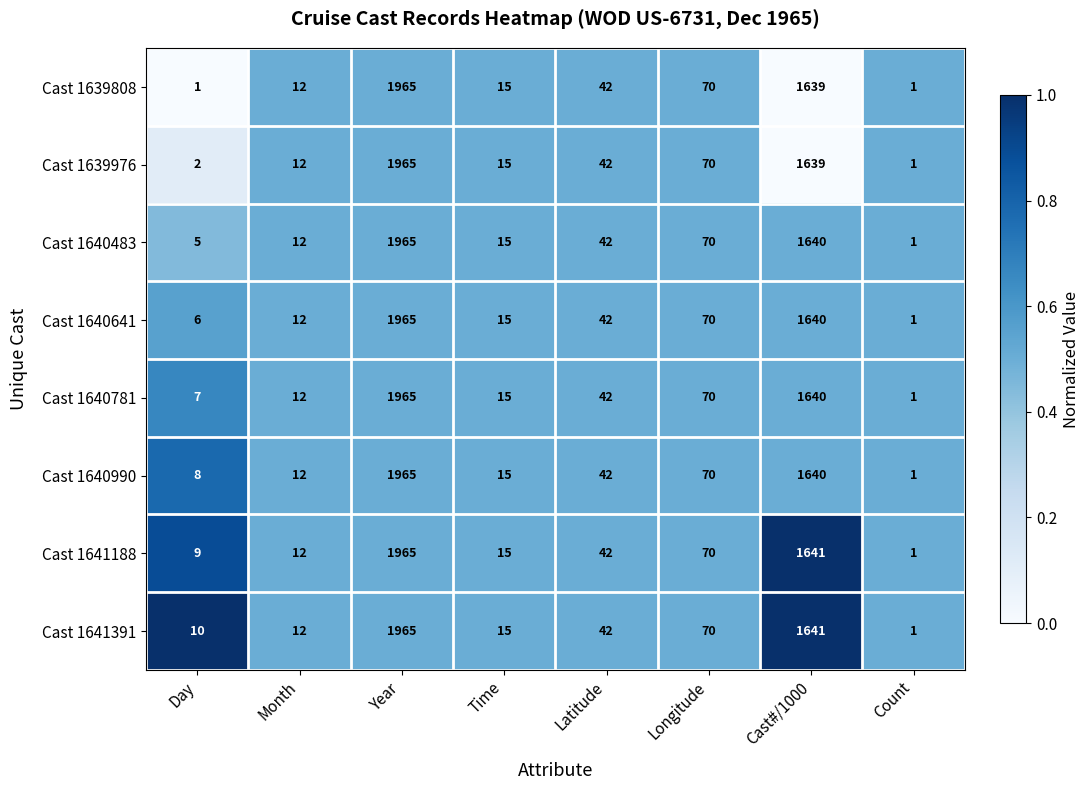

At which label does Cast 1641188 reach its peak?

Year